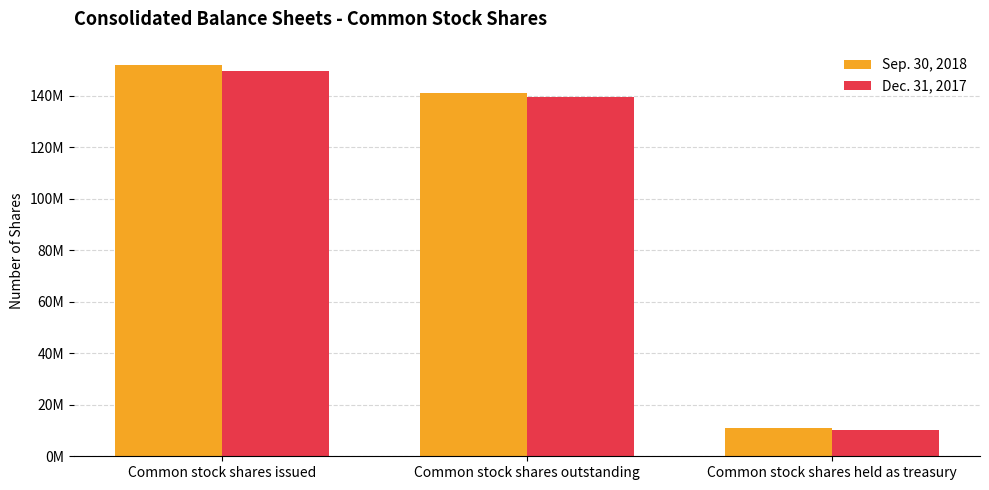

Which category has the lowest value in the Dec. 31, 2017 series?

Common stock shares held as treasury